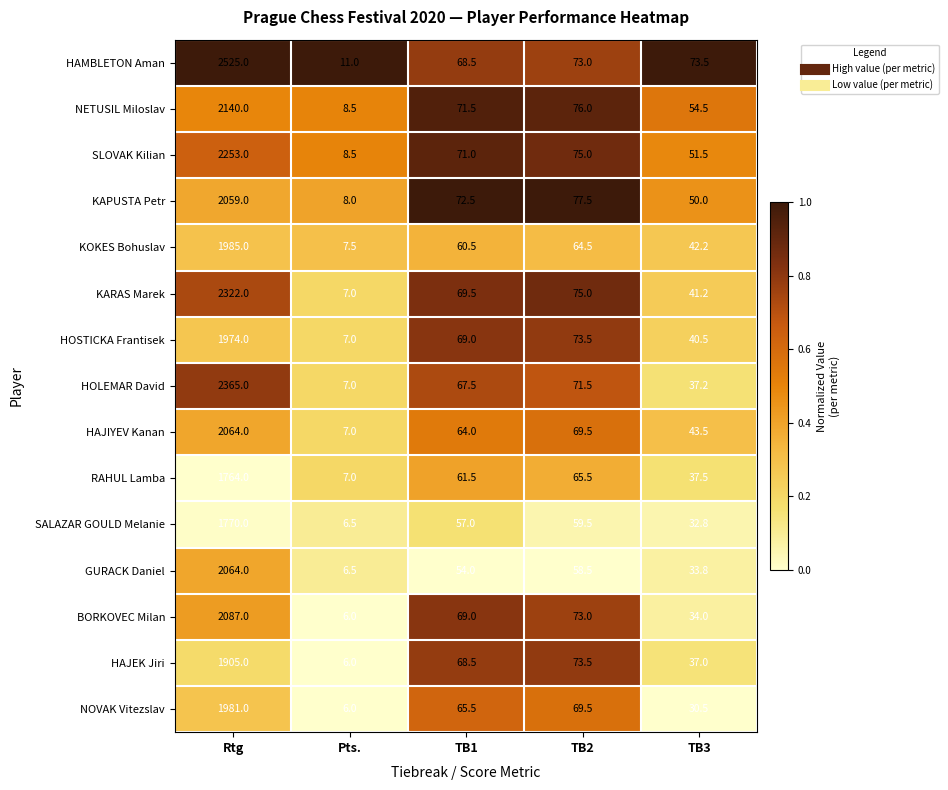

What value does the KOKES Bohuslav series have at TB1?

60.5